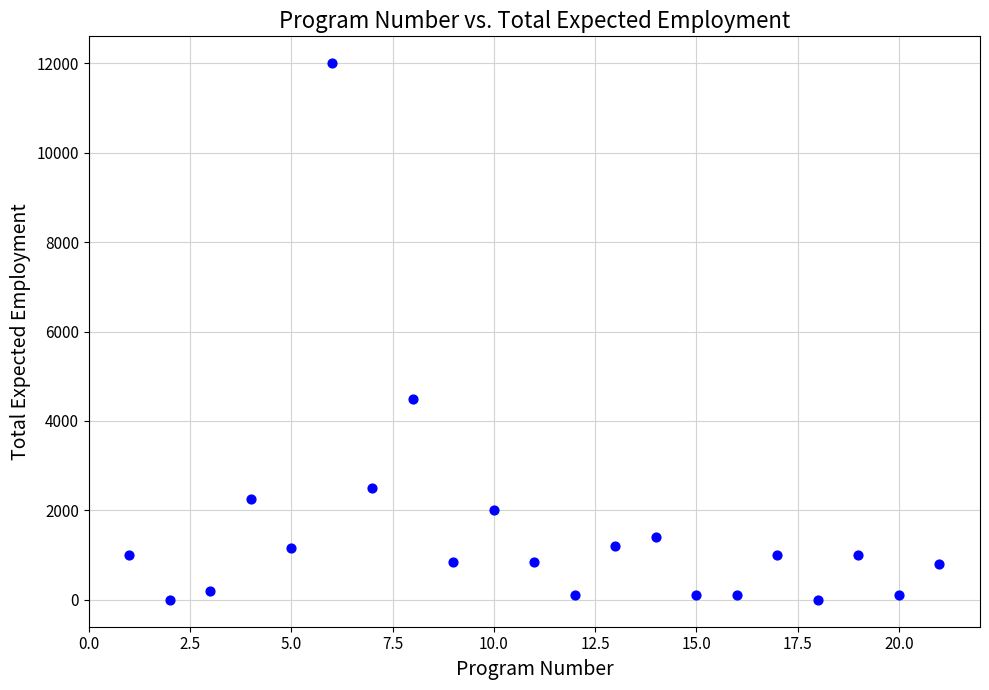

What is the range of X values (max minus min)?

20